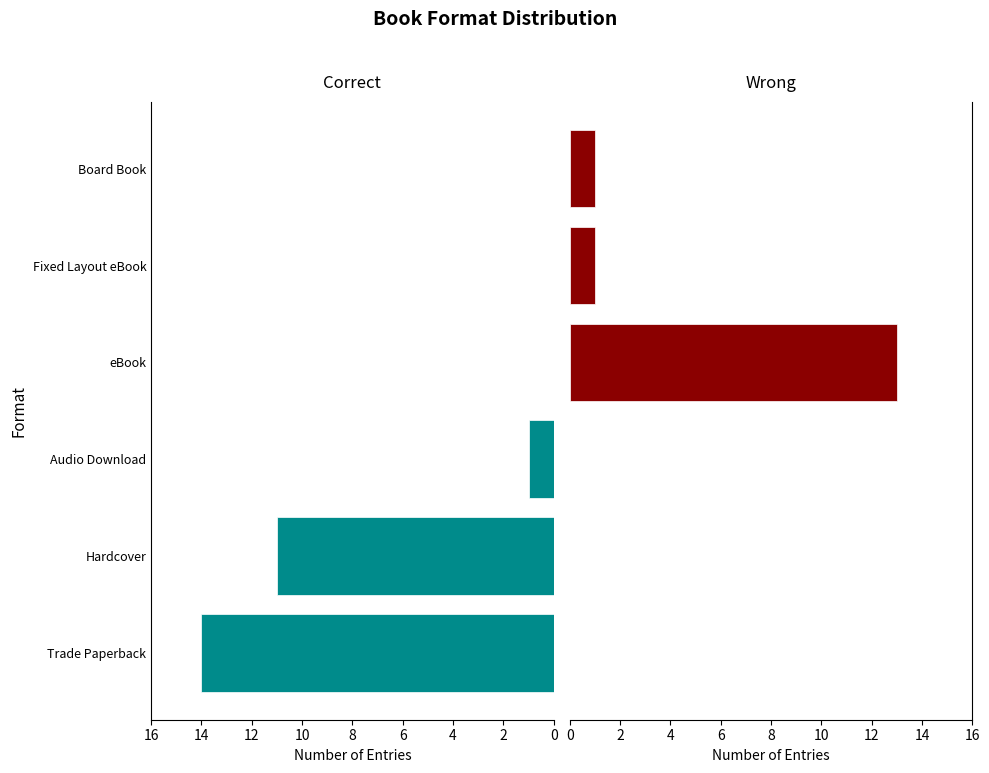

What is the maximum value shown in the chart?

14